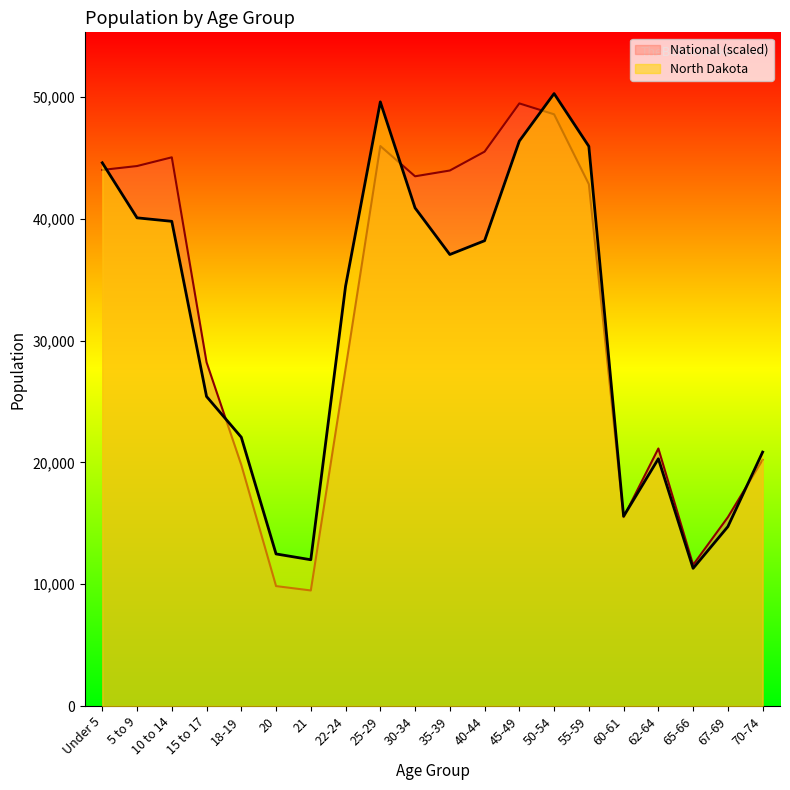

After their last crossing, which series has the higher values: National or North Dakota?

North Dakota